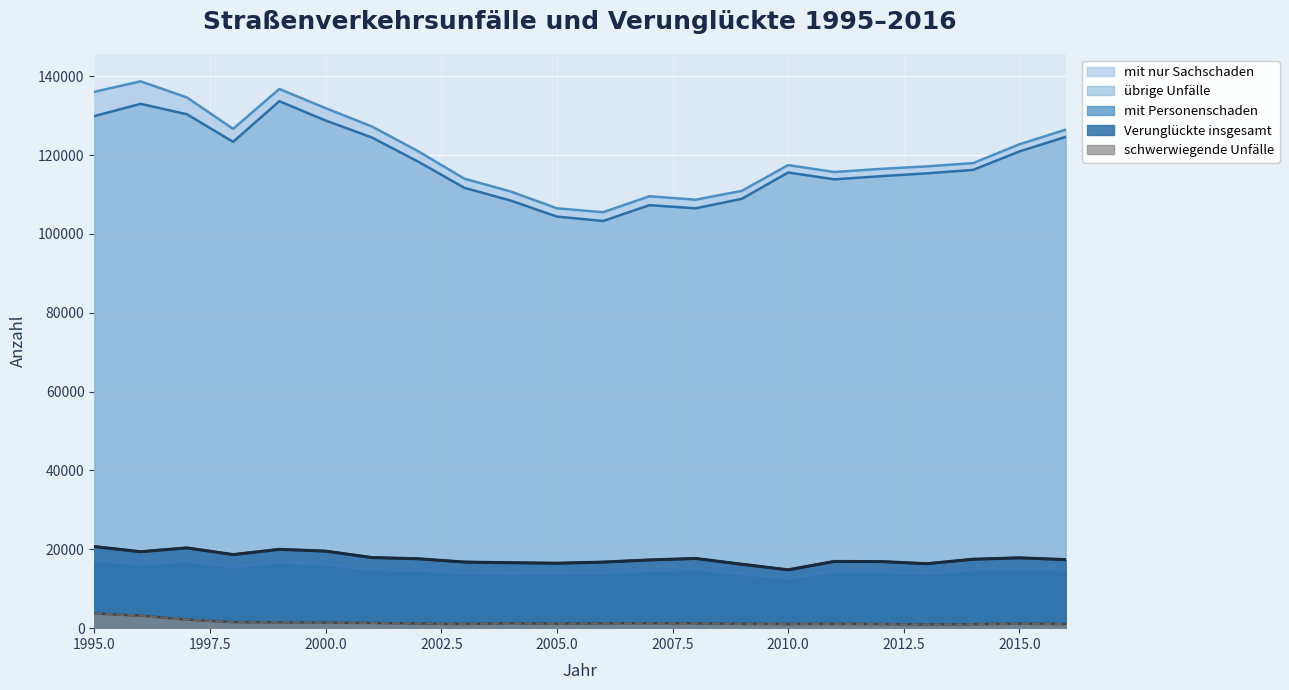

True or false: übrige Unfälle and schwerwiegende Unfälle intersect in this chart.

False